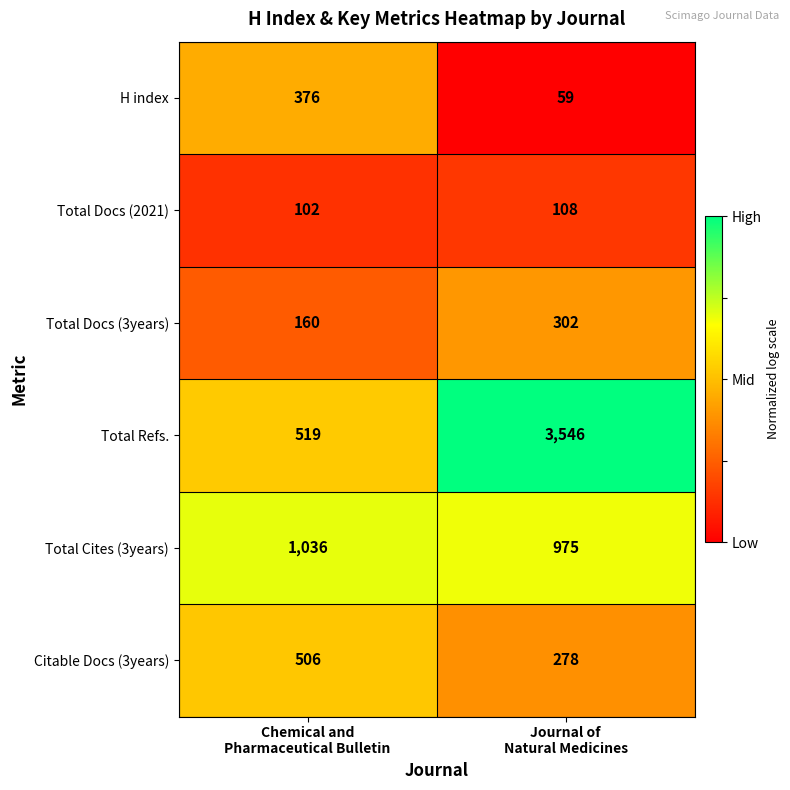

Count the number of data series in this chart.

6